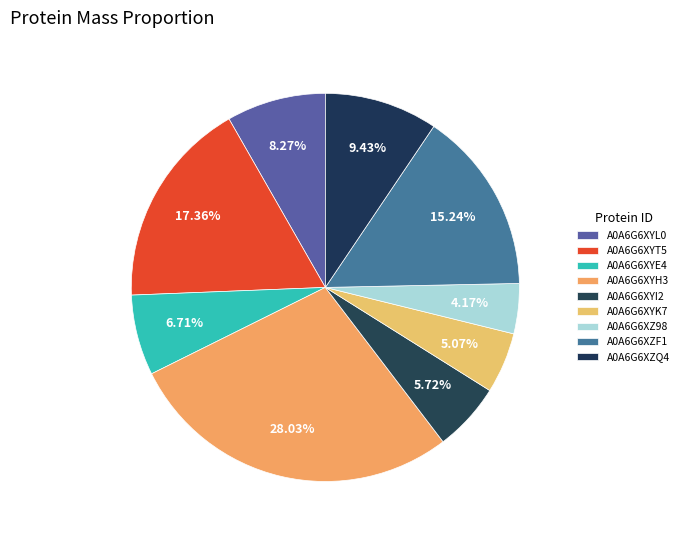

Count the number of slices in the pie.

9